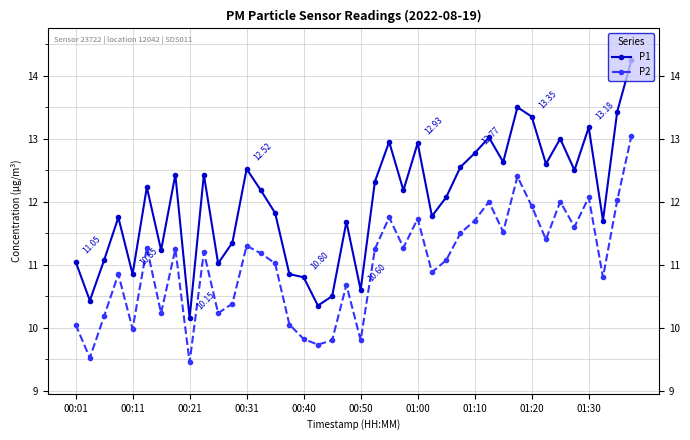

Which series has the largest total across all categories?

P1